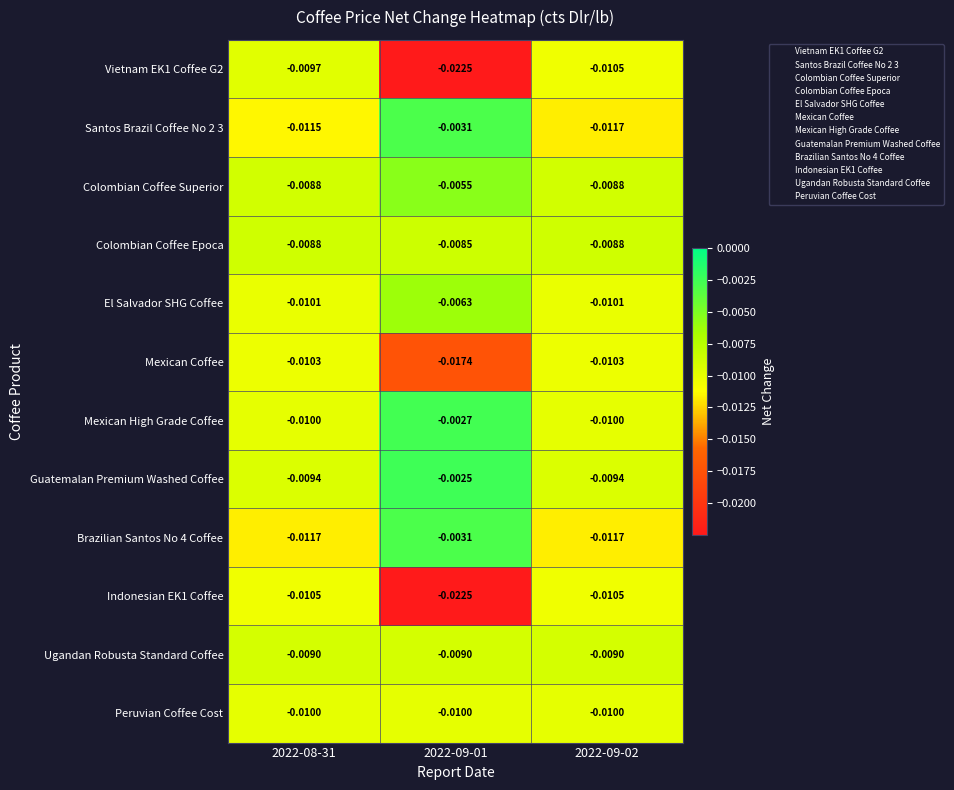

Is the value of Peruvian Coffee Cost at 2022-08-31 greater than the value of Guatemalan Premium Washed Coffee at 2022-08-31?

No